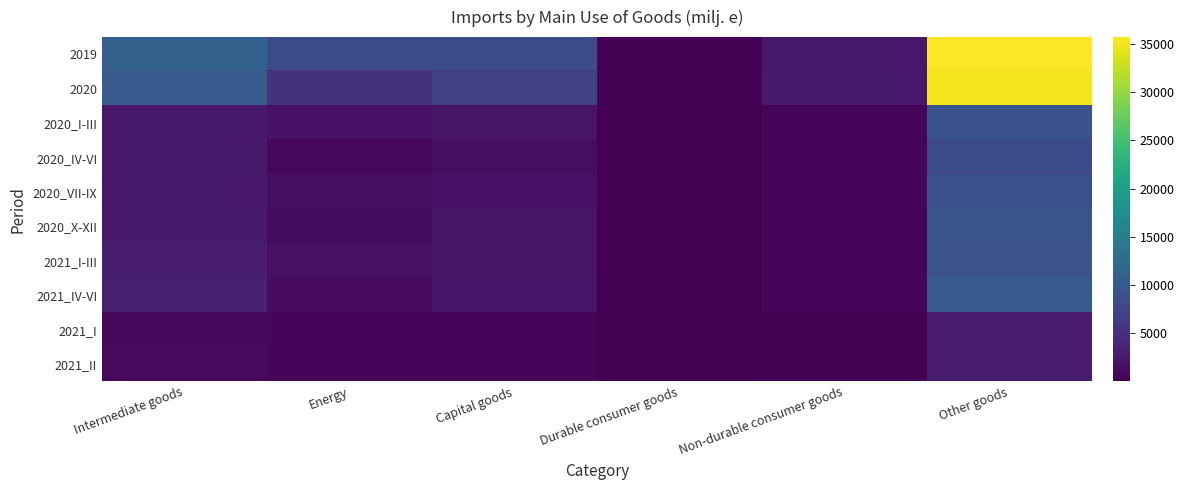

Which series has the widest spread of values?

2019